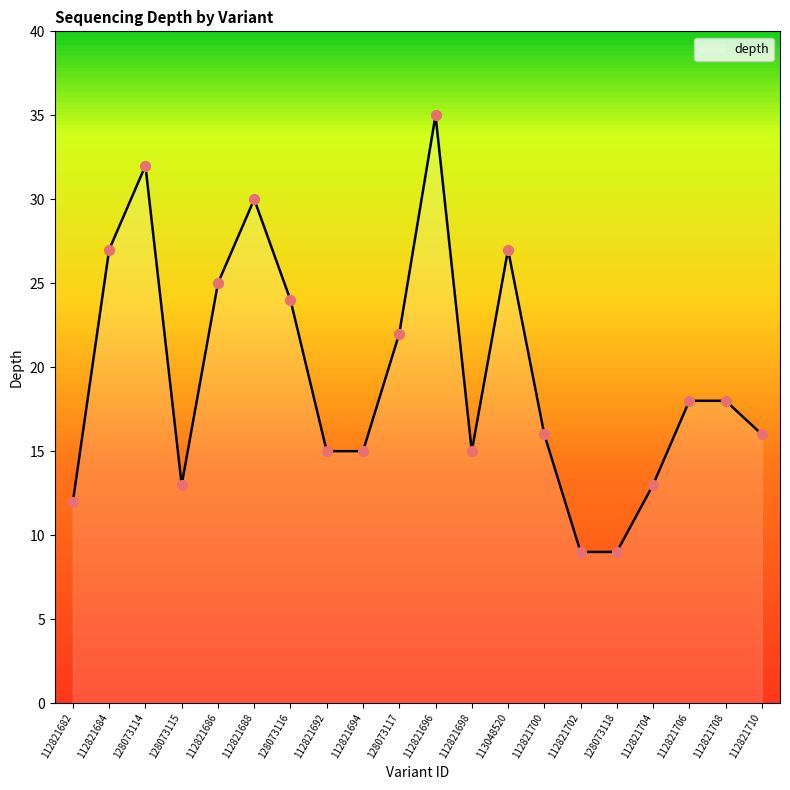

What is the ratio of the value at 112821698 to the value at 128073118?

1.7